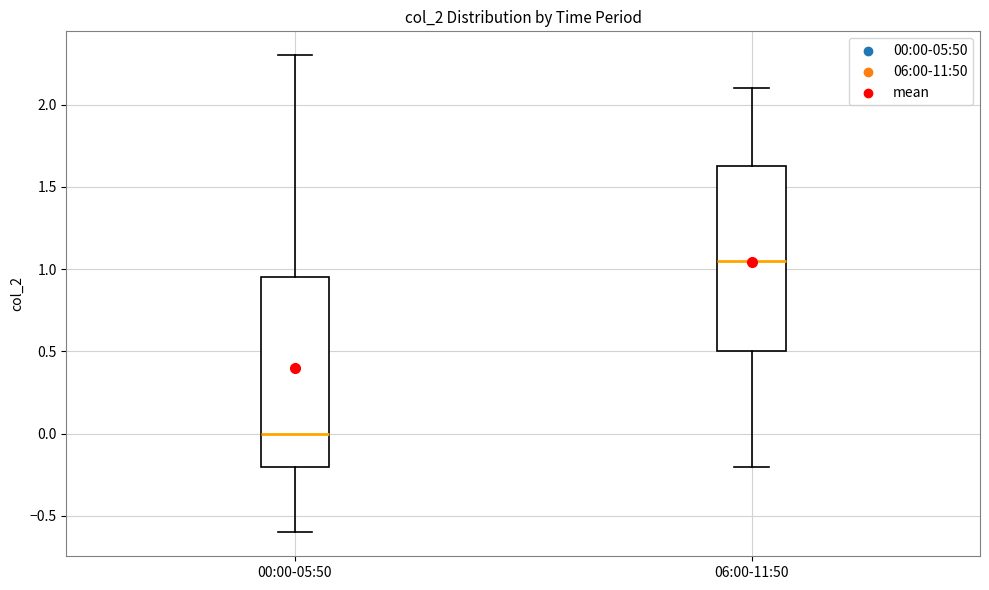

Where is the lower edge of the box for 00:00-05:50 on the y-axis? The values are not printed on the chart, so give them approximately, as read against the axis.

-0.20